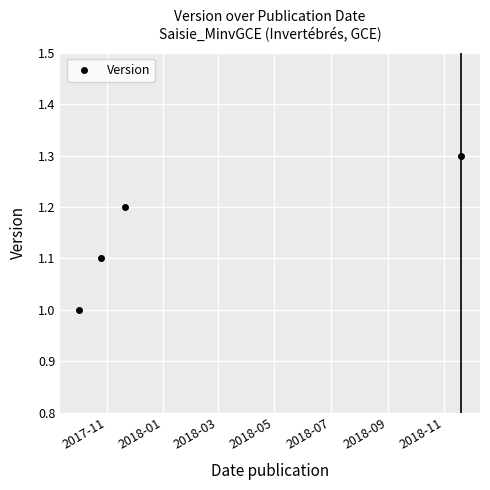

Reading left to right, extract all data points from this chart.

1.0	1.1	1.2	1.3